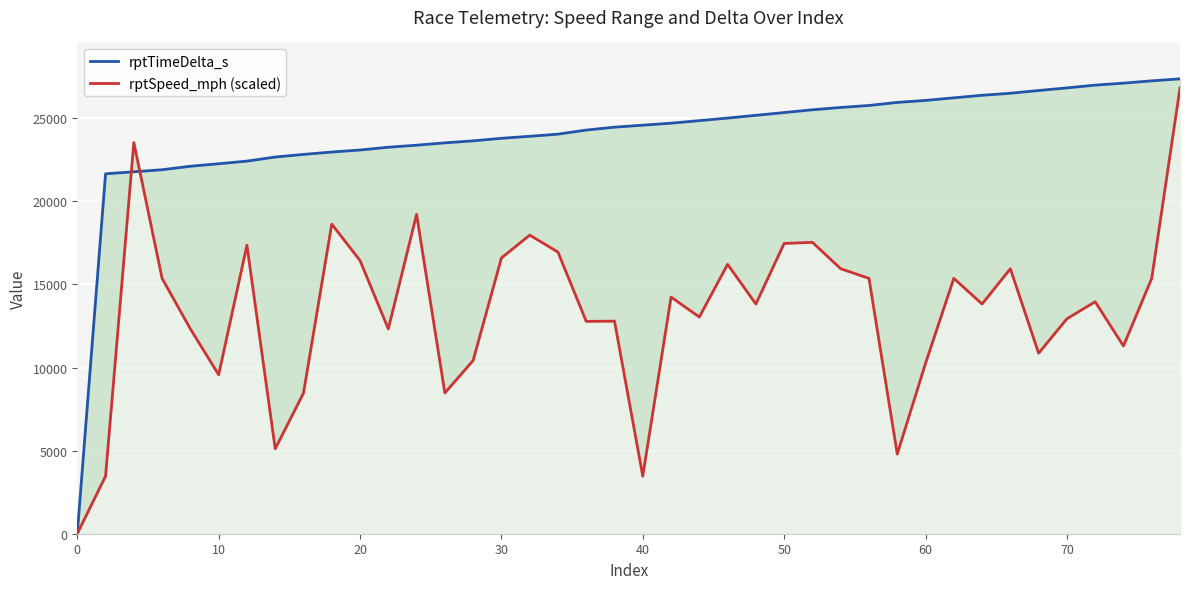

Is the value of rptTimeDelta_s at 35 greater than the value of rptSpeed_mph (scaled) at 38?

Yes